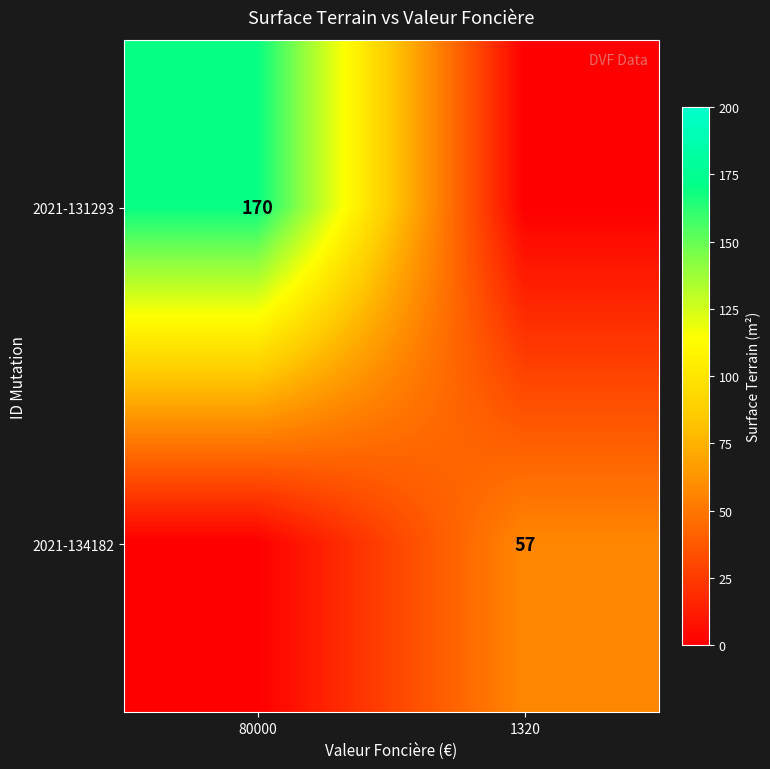

Is the value of 2021-131293 at 80000 greater than the value of 2021-134182 at 1320?

Yes